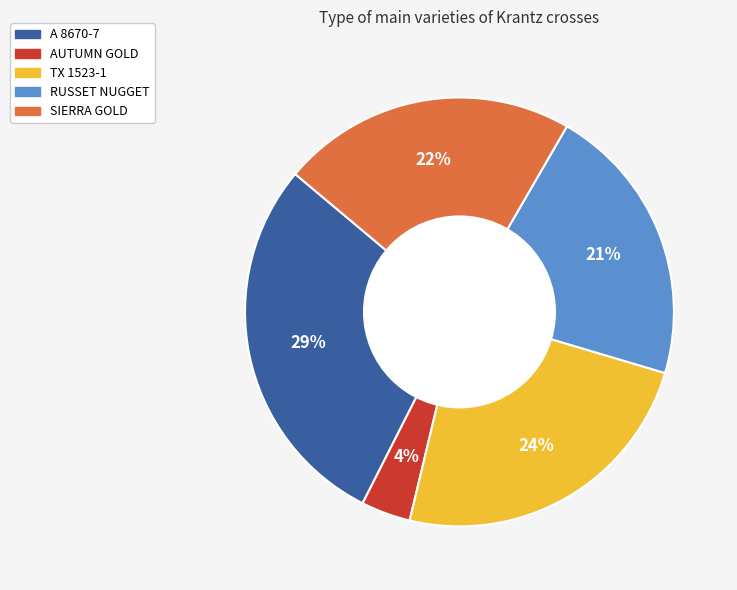

To the nearest percent, what percentage of the pie is A 8670-7?

29%